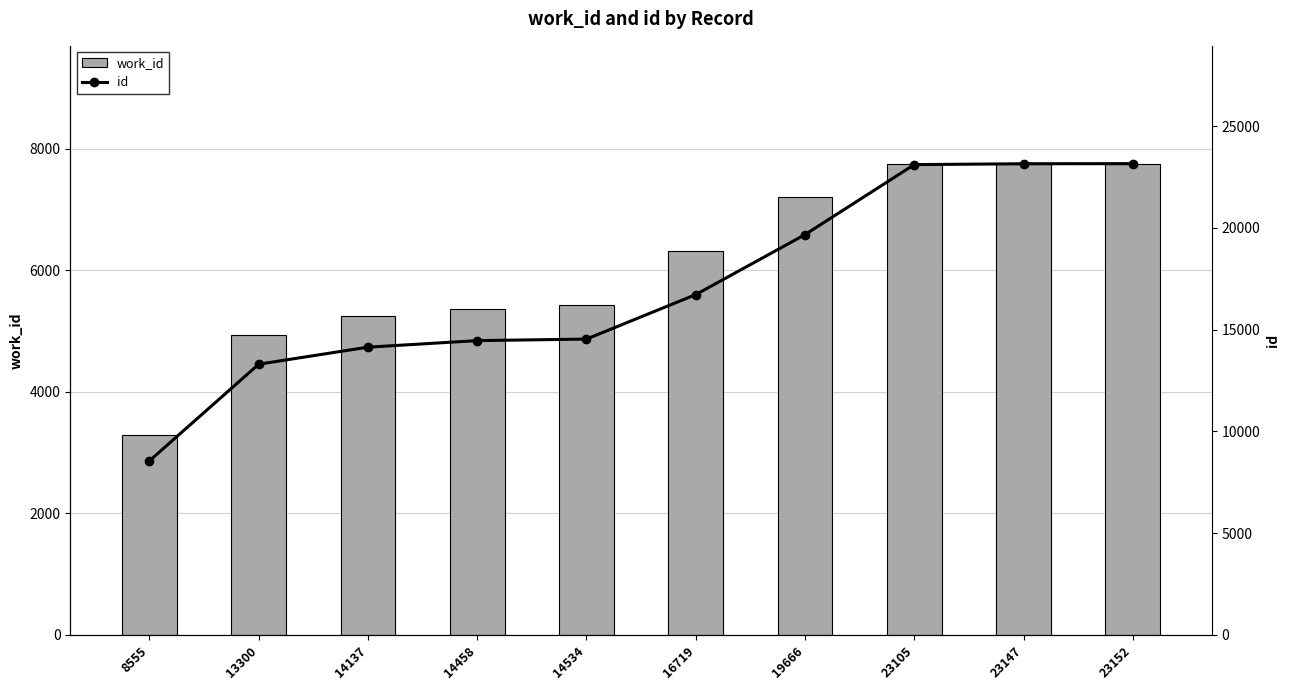

Where does the id series first go above 16719?

19666